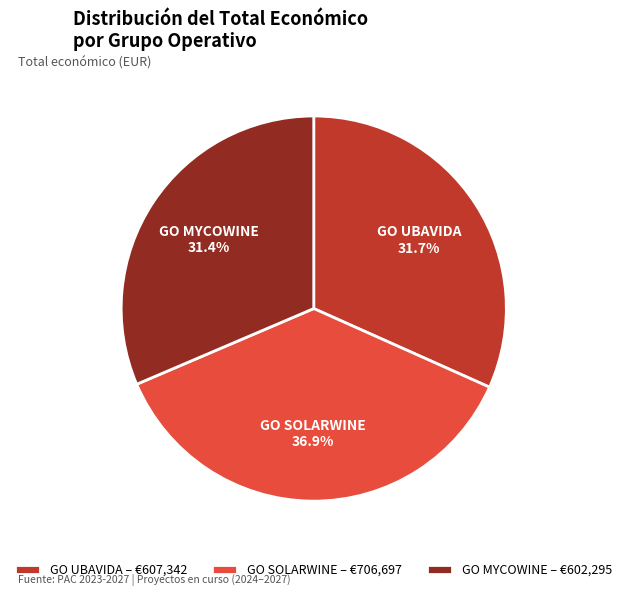

What is the ratio of the value at GO UBAVIDA – €607,342 to the value at GO SOLARWINE – €706,697?

0.9